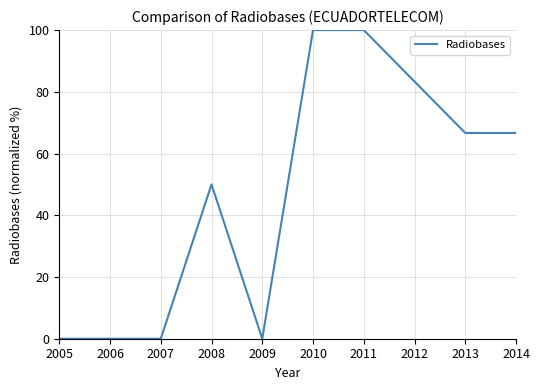

Which has a higher value, 2011 or 2012?

2011